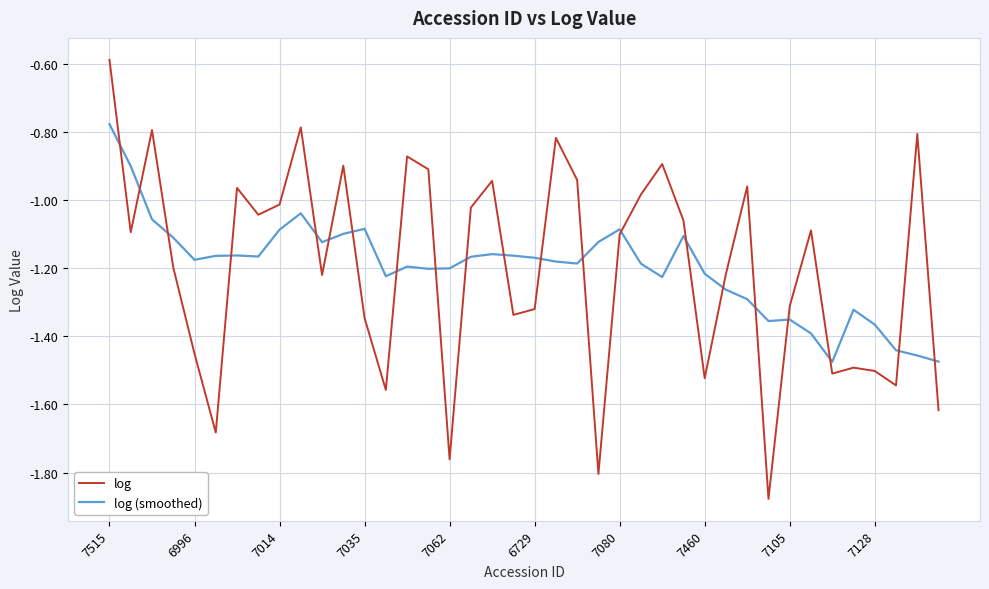

Rank the series by their maximum value, from highest to lowest.

log, log (smoothed)